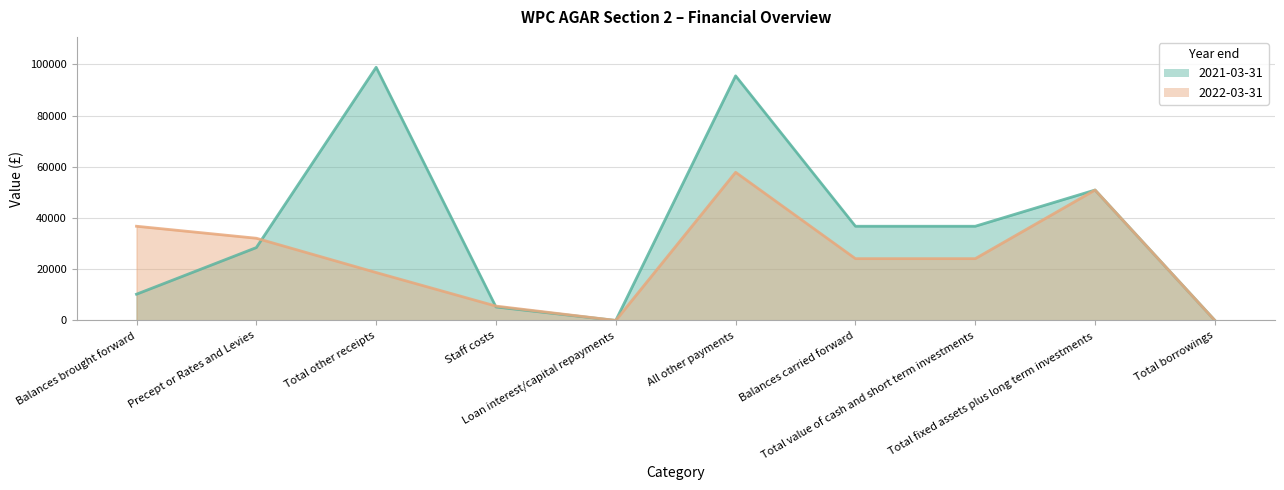

Count the number of categories in the chart.

10